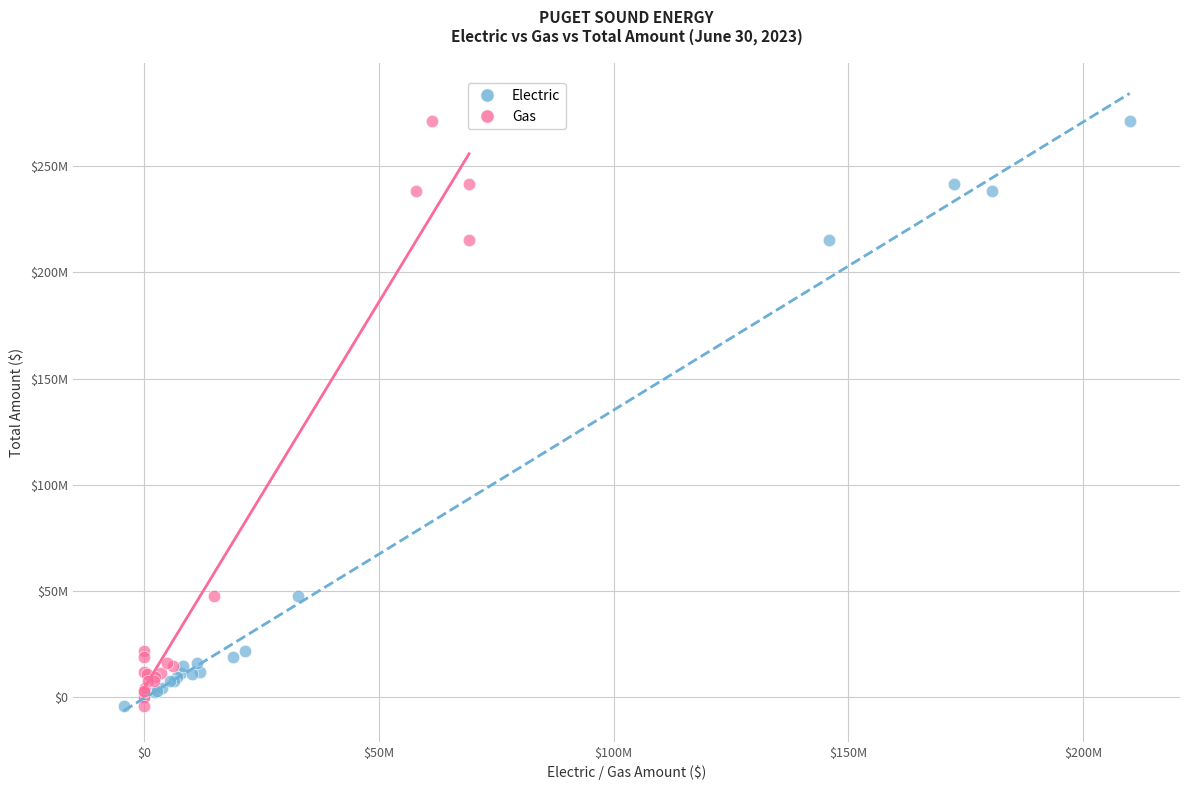

What are all the series names shown in the legend?

Electric, Gas